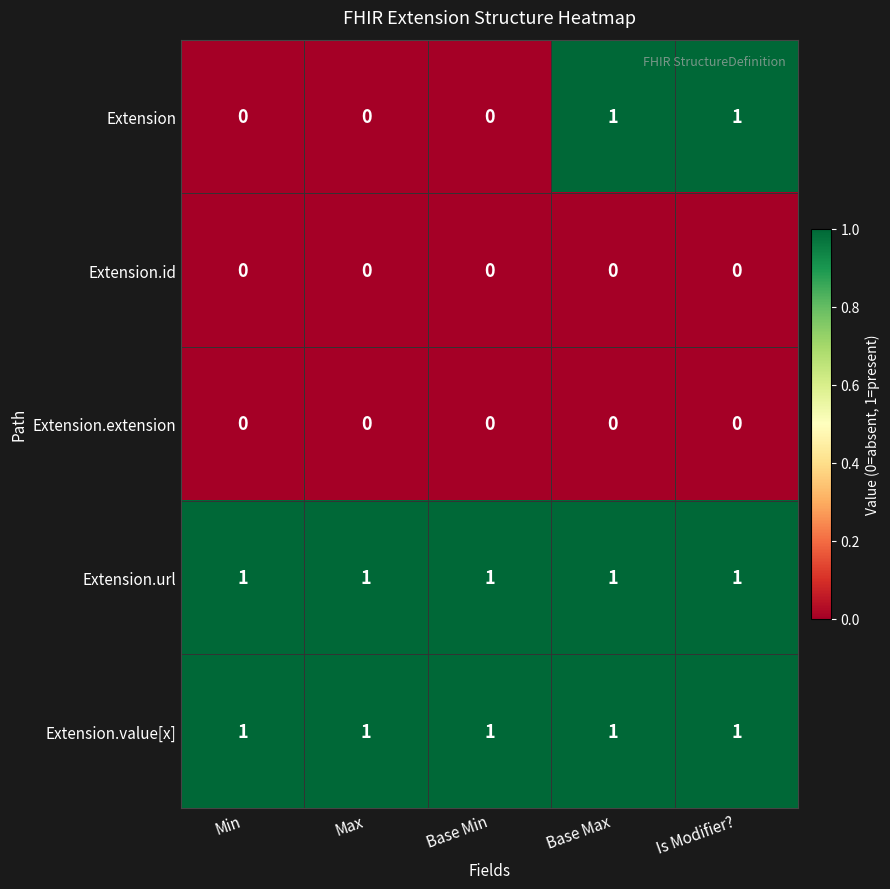

Is it true that Extension equals 0 at Base Max?

False